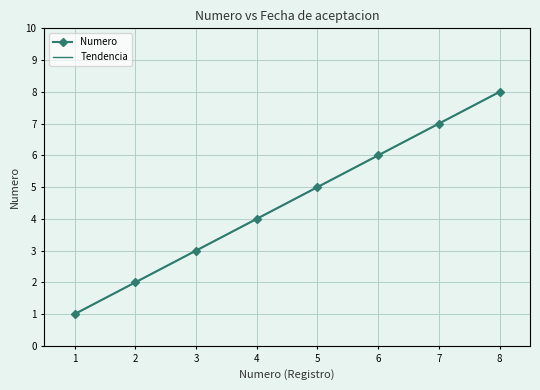

Reading right to left, extract all data points from this chart.

8	7	6	5	4	3	2	1